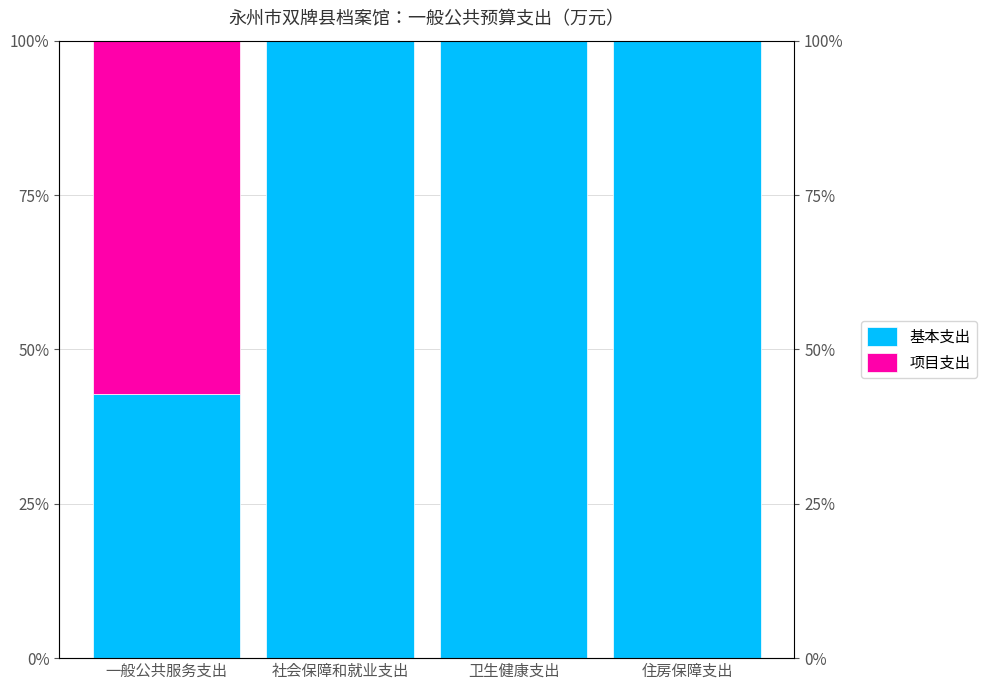

Reading left to right, transcribe all the data shown in this chart.

基本支出: 一般公共服务支出=42.8	社会保障和就业支出=100.0	卫生健康支出=100.0	住房保障支出=100.0
项目支出: 一般公共服务支出=57.2	社会保障和就业支出=0.0	卫生健康支出=0.0	住房保障支出=0.0